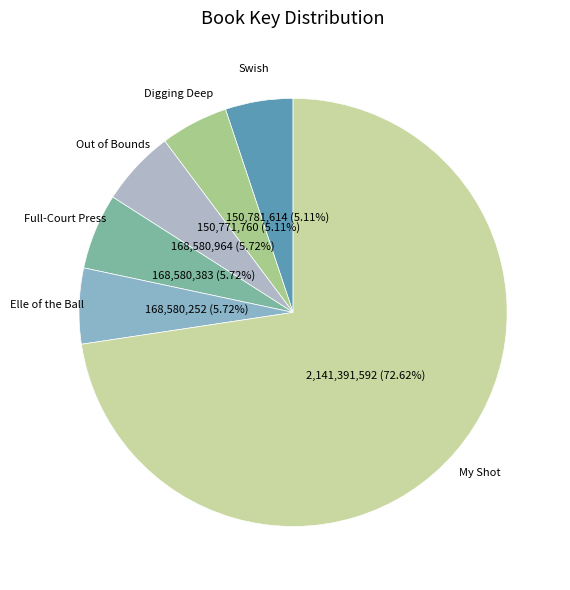

Which slice represents more than half of the pie?

My Shot